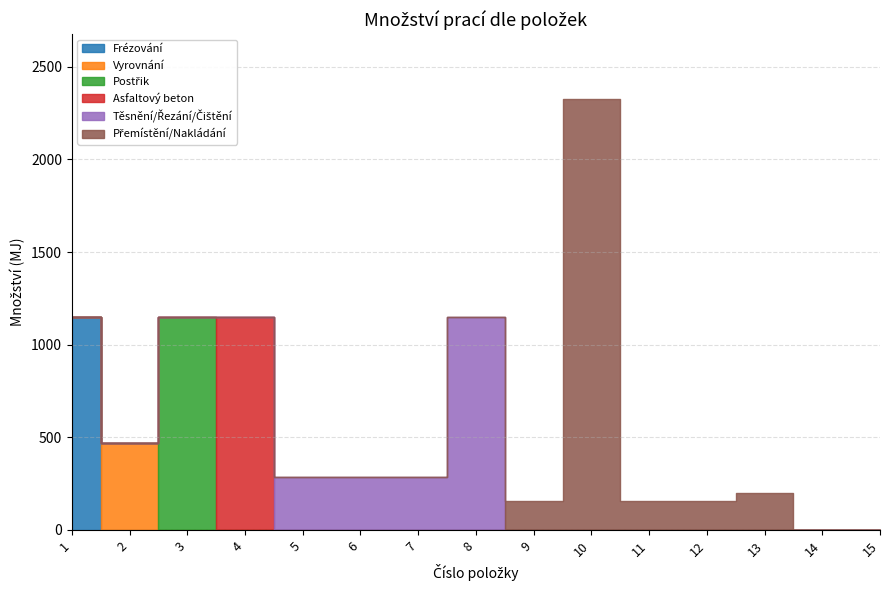

What is the average value of the Postřik series?

76.6